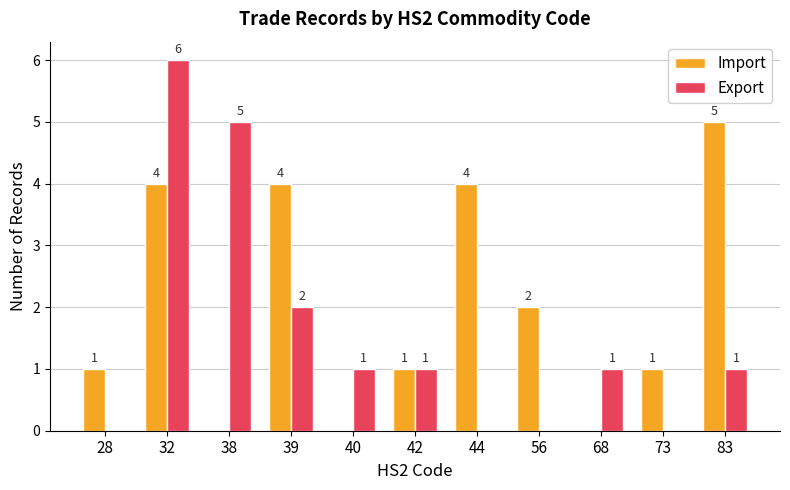

Count the number of data series in this chart.

2